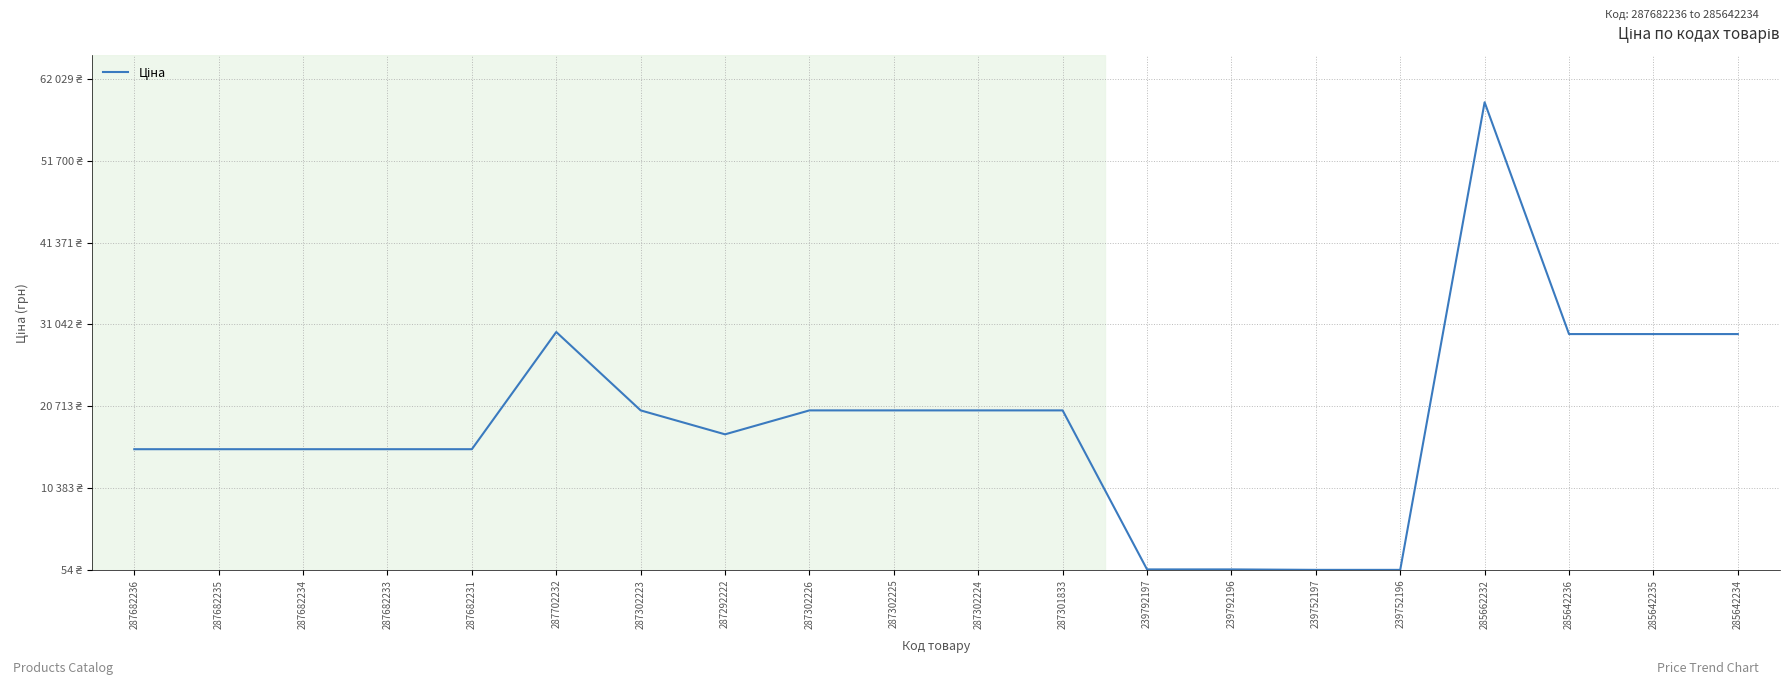

Where is the data nearest to the value 29566?

285642236